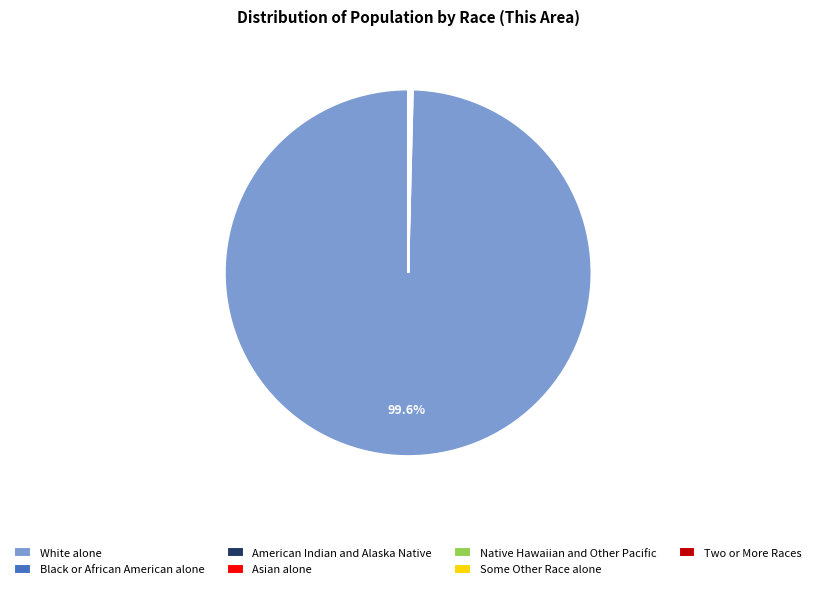

Which slice is the largest?

White alone